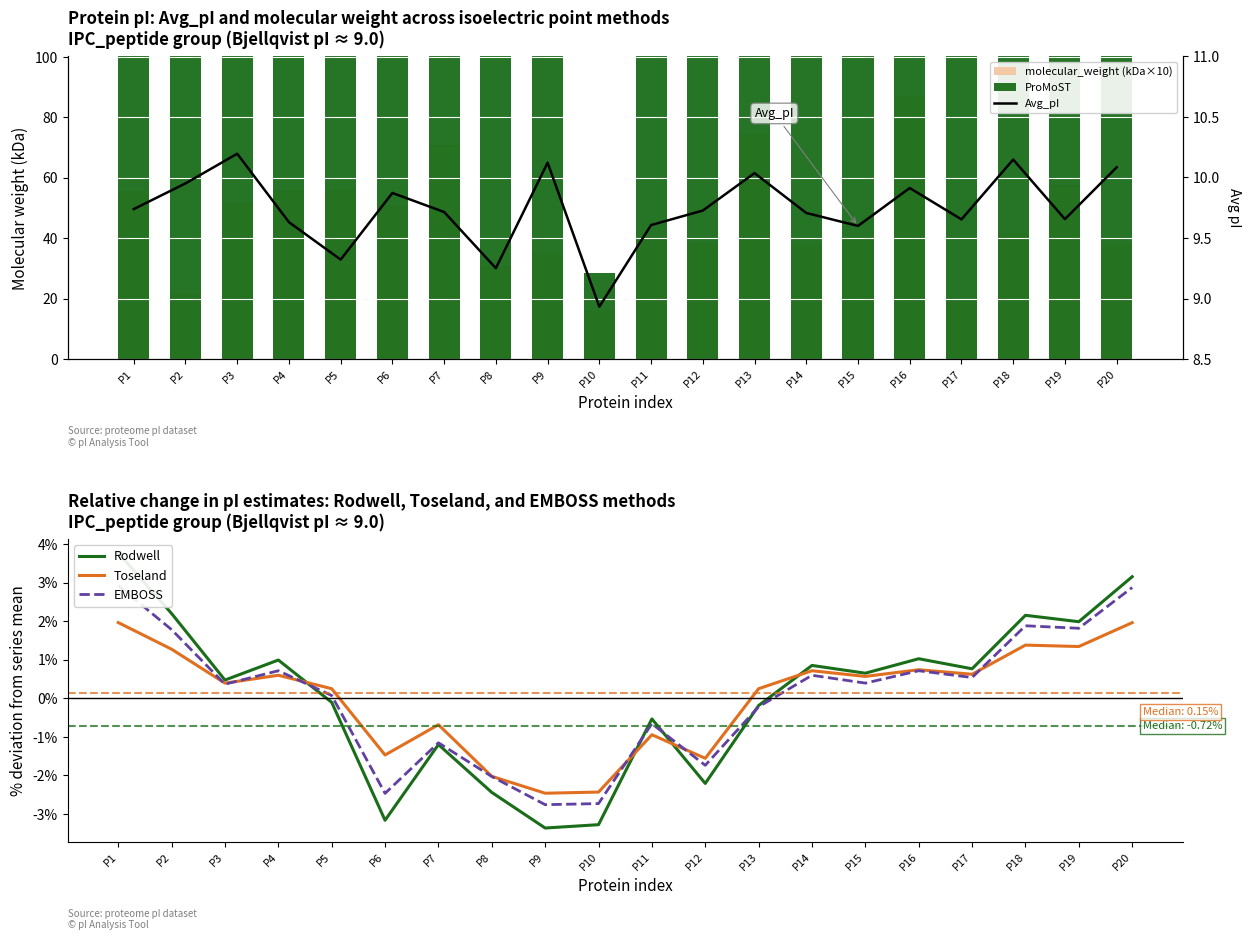

Rank the series at P5 from lowest to highest value.

Rodwell, EMBOSS, Toseland, Avg_pI, molecular_weight (kDa×10), ProMoST